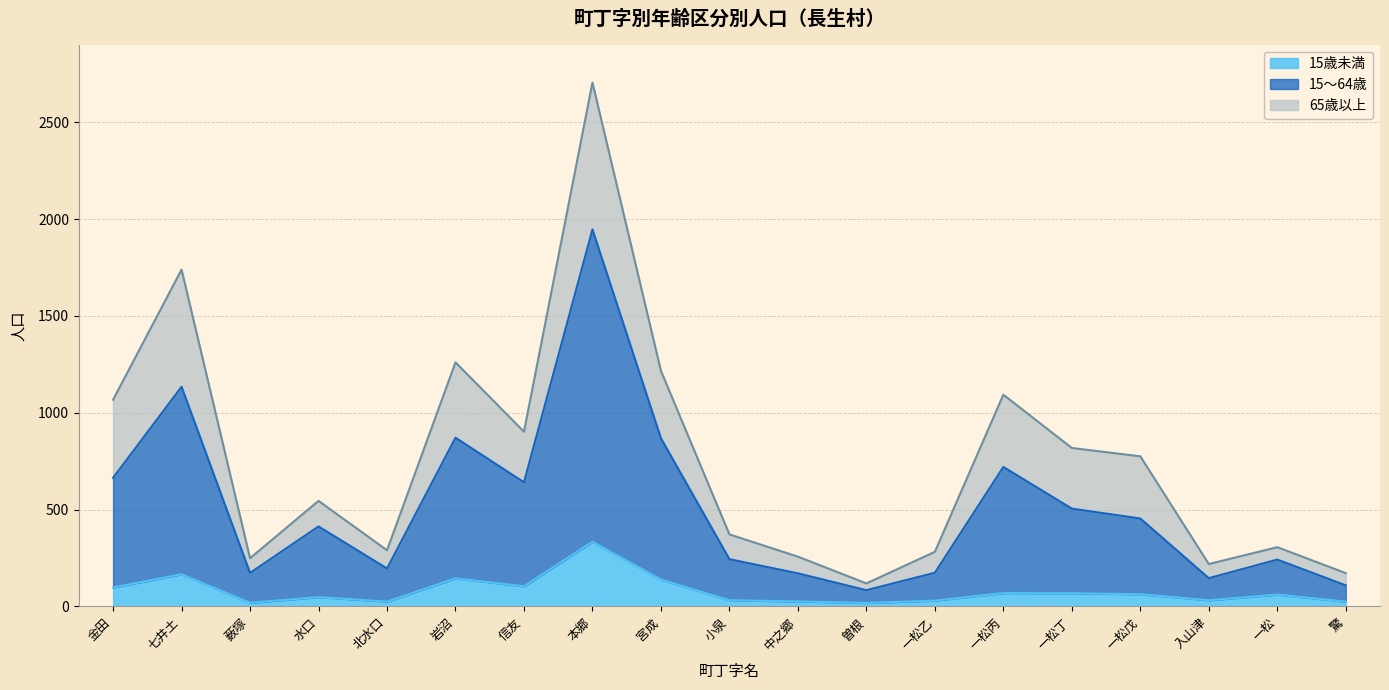

True or false: 15～64歳 and 15歳未満 intersect in this chart.

False